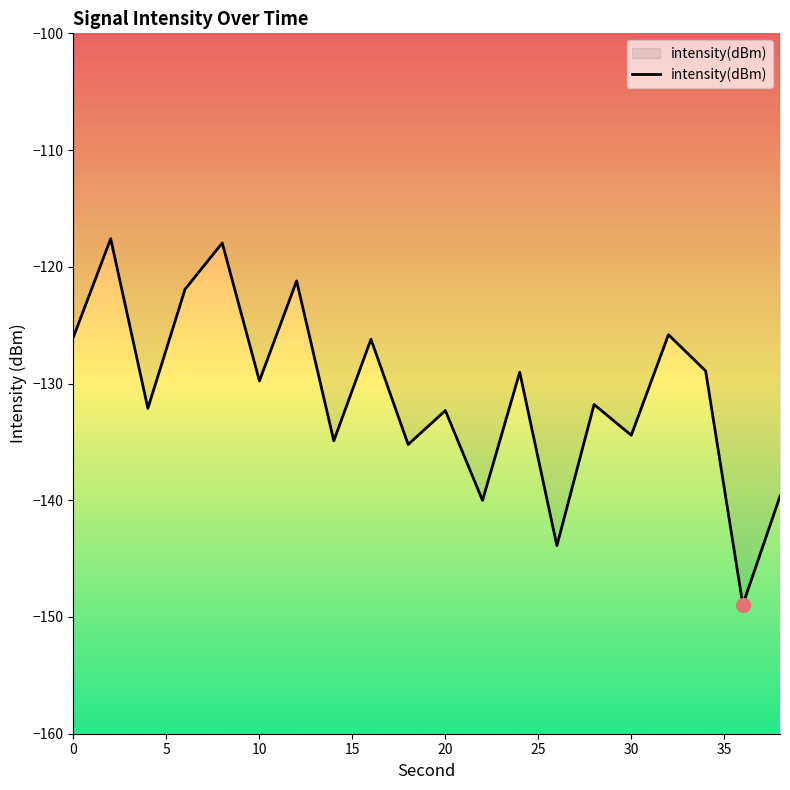

True or false: there are more than 1 points higher than both neighbors.

True